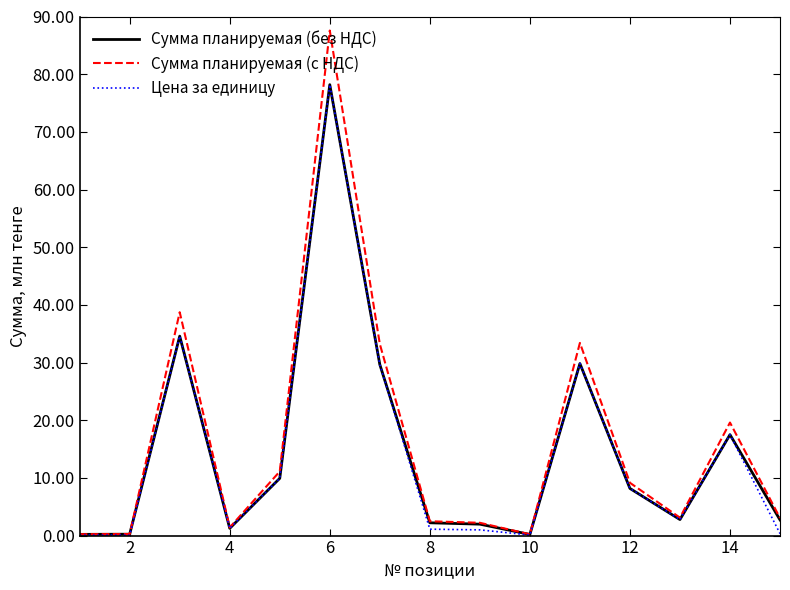

What is the maximum value for Цена за единицу?

78.2